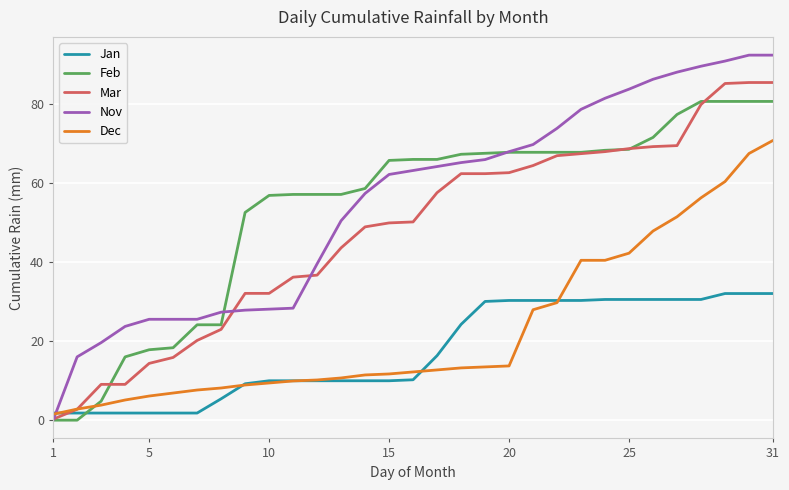

What is the highest value of the Mar series?

85.4